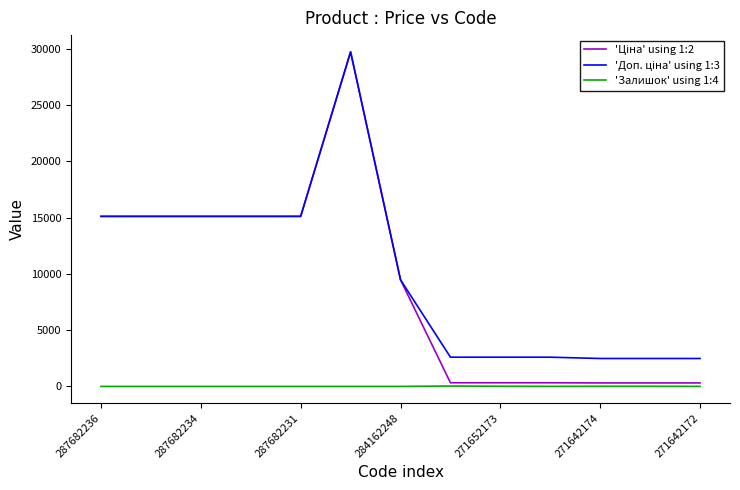

What is the total value across all series at 287682231?

30240.0